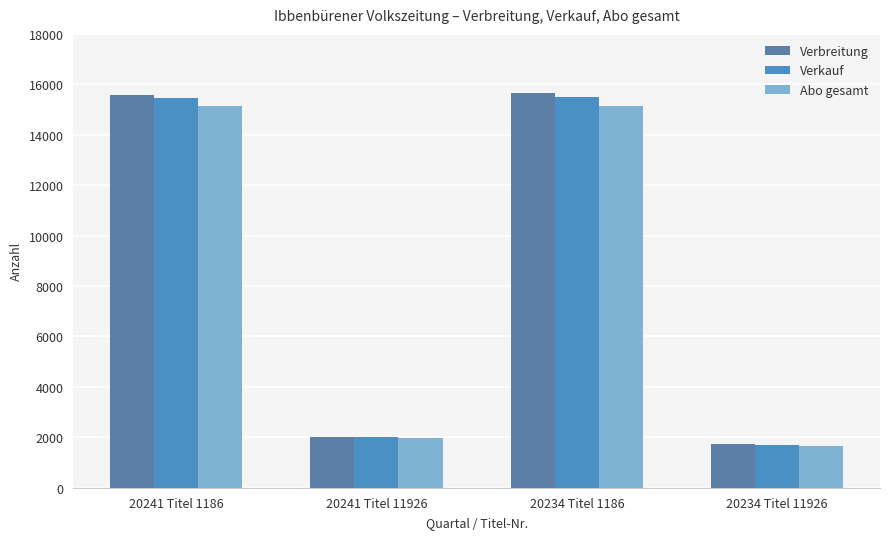

How many groups of bars are there?

4